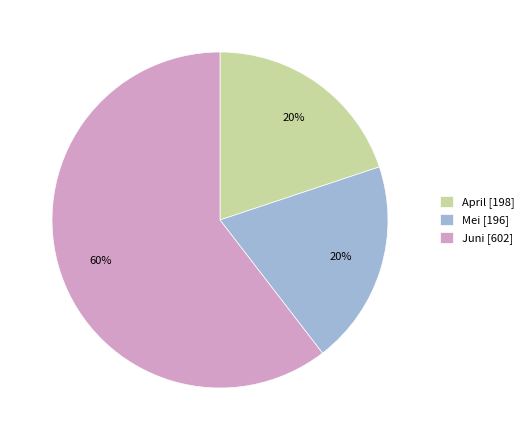

To the nearest percent, what is the average slice percentage?

33%